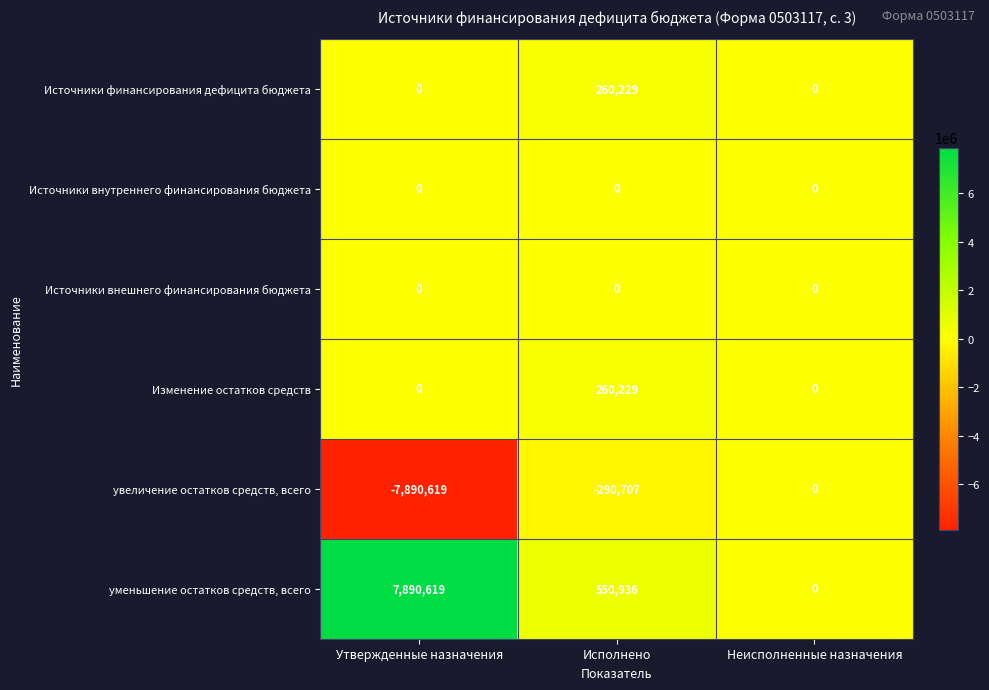

The Источники финансирования дефицита бюджета series shows 0 at Неисполненные назначения. True or false?

True